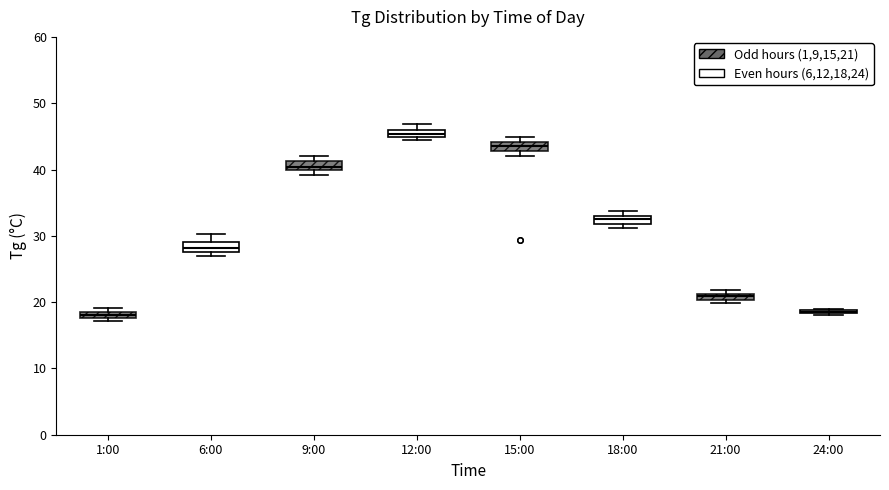

Where is the upper edge of the box for 9:00 on the y-axis? The values are not printed on the chart, so give them approximately, as read against the axis.

41